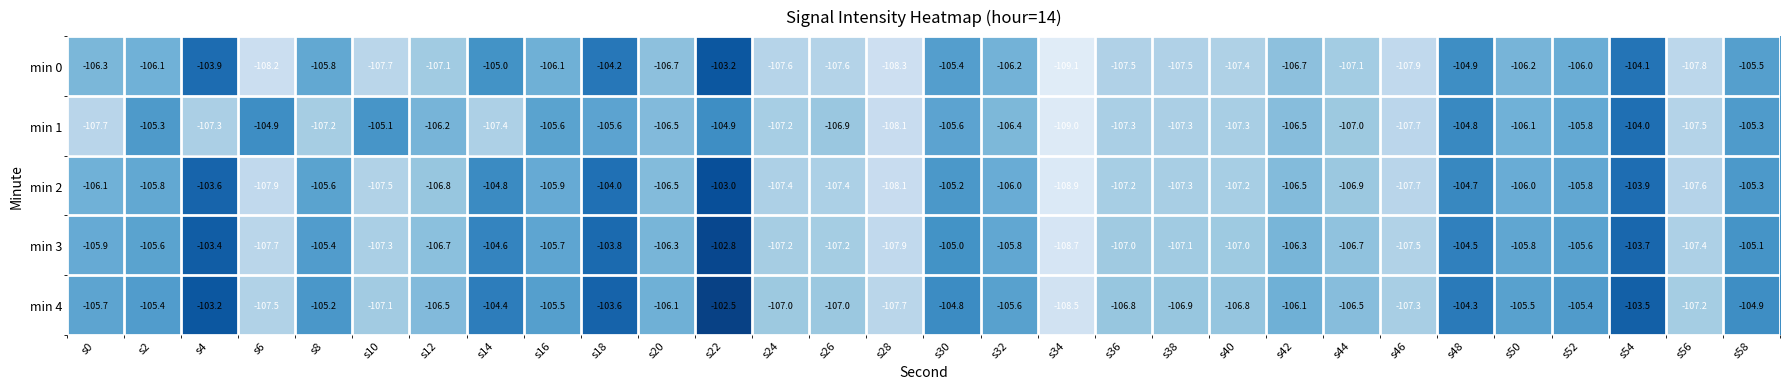

Which series has the widest spread of values?

min 4